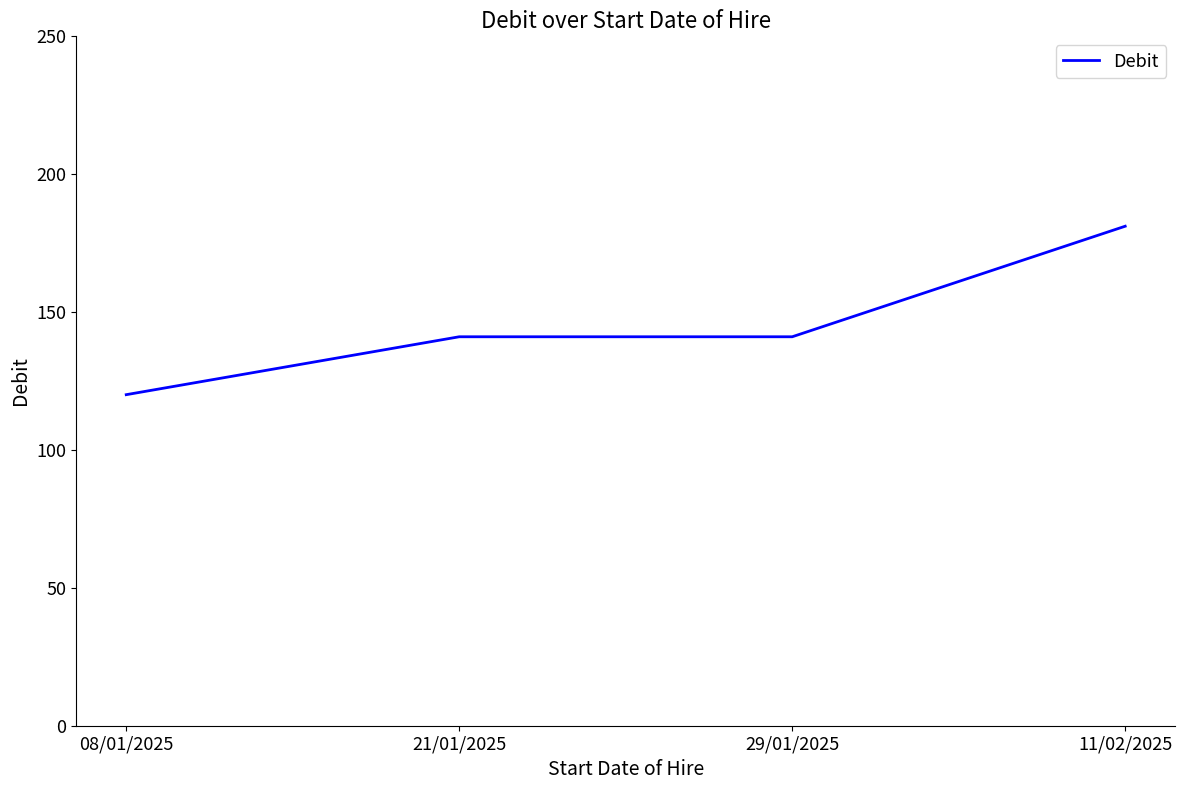

Is it true that the value at 21/01/2025 is 61.0?

False